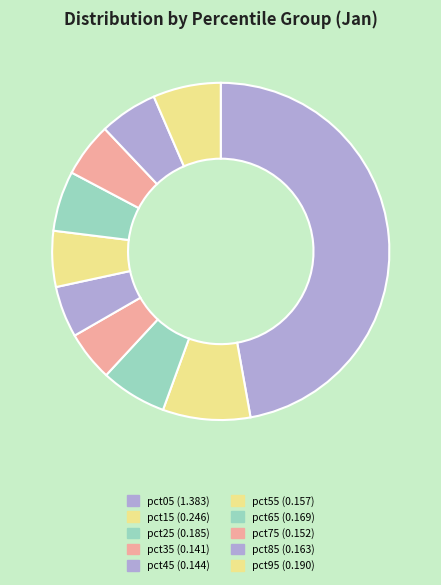

To the nearest percent, what is the difference between the pct45 and pct65 slice percentages?

1%